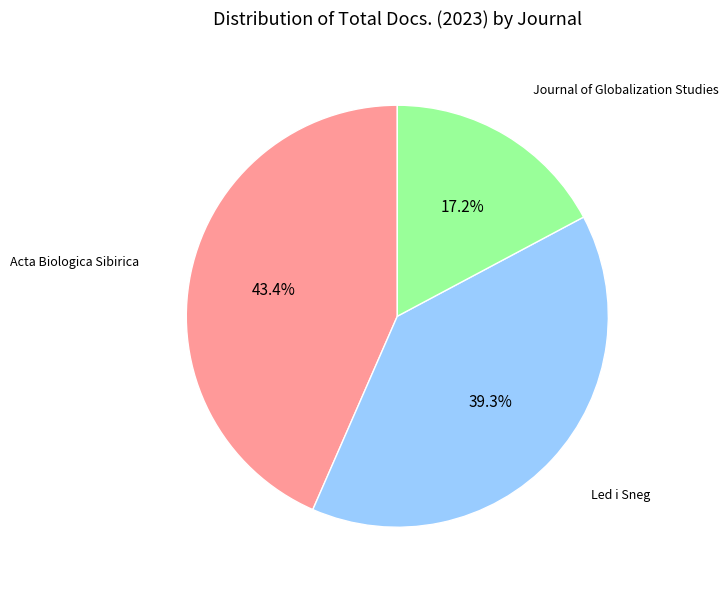

To the nearest percent, what is the difference between the largest and smallest slice percentages?

26%